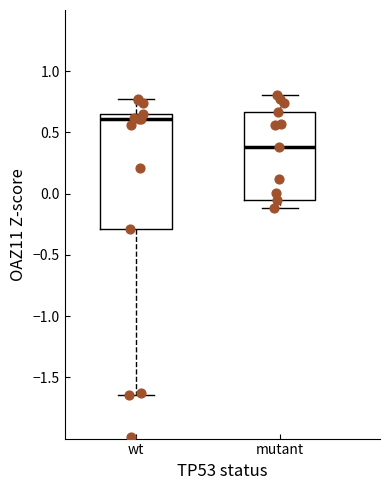

Comparing the boxes themselves (not the whiskers), which one is the tallest?

wt